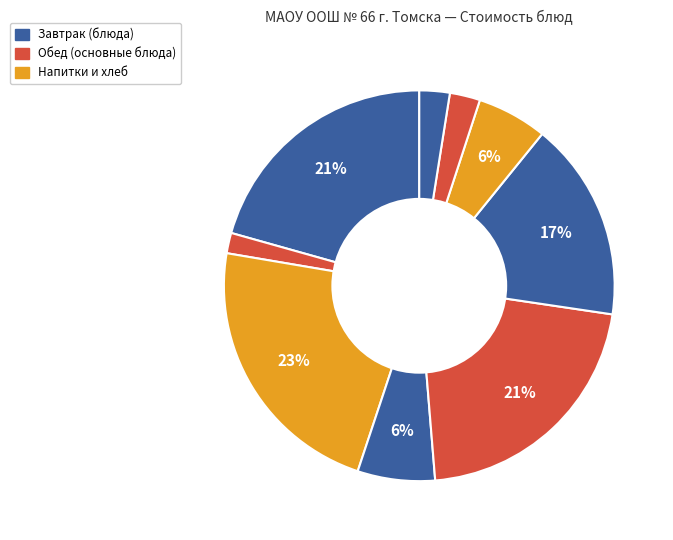

To the nearest percent, what is the difference between the largest and smallest slice percentages?

21%